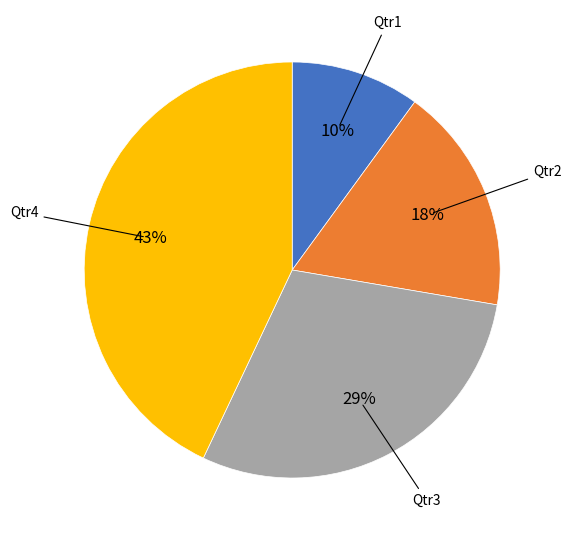

To the nearest percent, what is the difference between the largest and smallest slice percentages?

33%